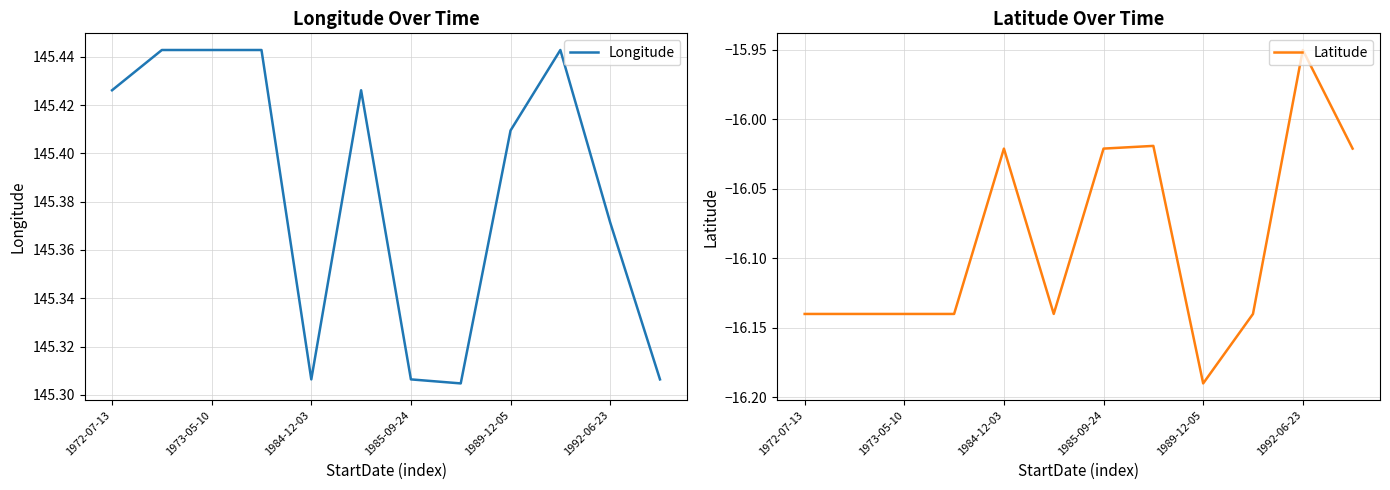

What is the difference between the maximum and minimum values in the Latitude series?

0.2